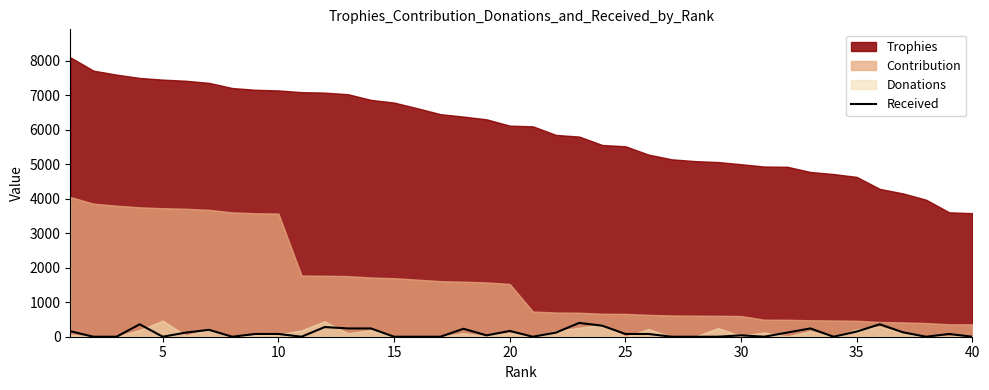

What is the highest value of the Received series?

400